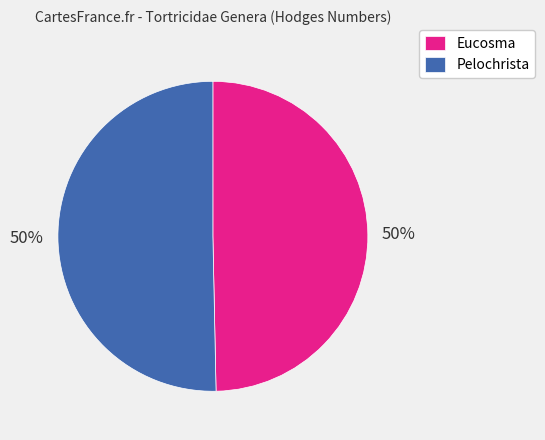

Count the number of slices in the pie.

2